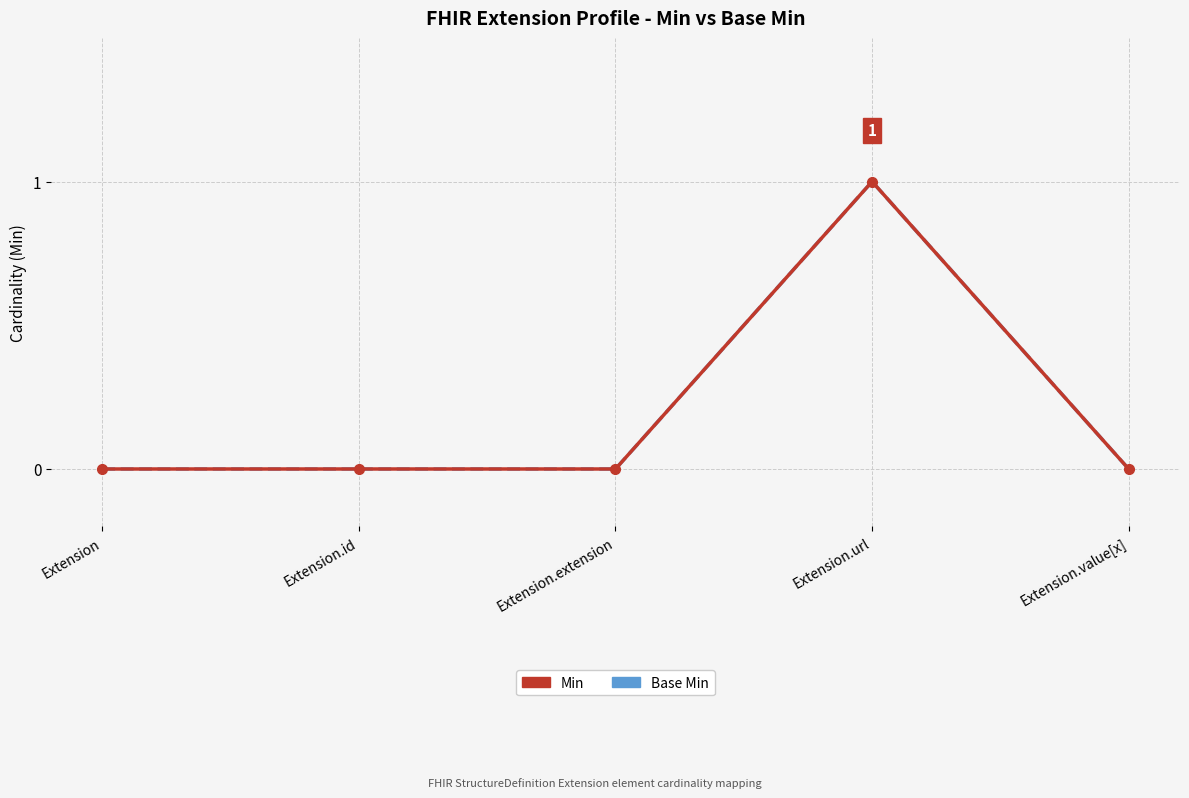

Rank the categories by Base Min value from lowest to highest.

Extension, Extension.id, Extension.extension, Extension.value[x], Extension.url